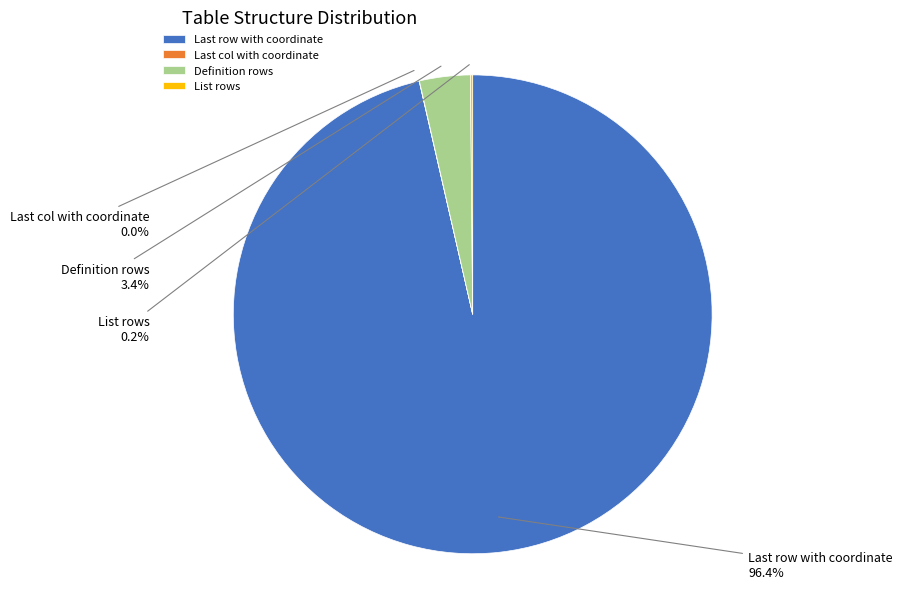

Which category accounts for the majority?

Last row with coordinate